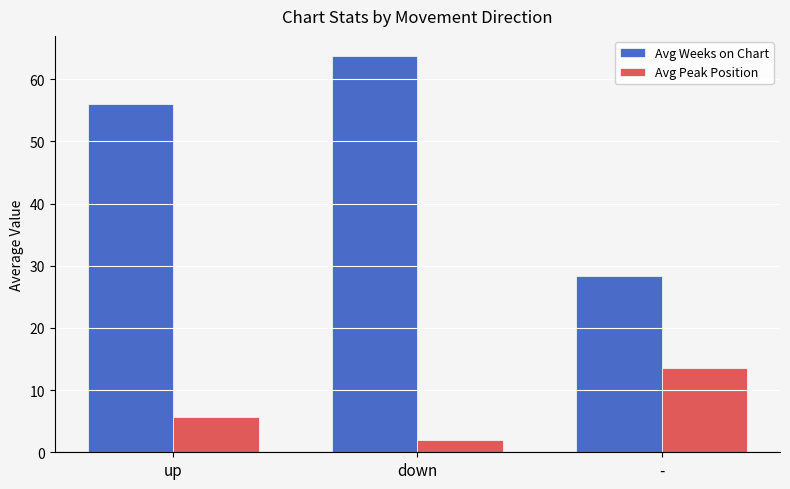

At which label is Avg Peak Position closest to 7?

up